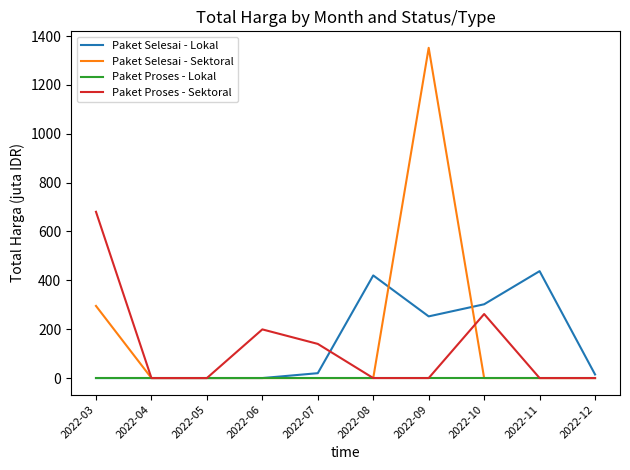

Between 2022-05 and 2022-06, which series saw the biggest shift?

Paket Proses - Sektoral